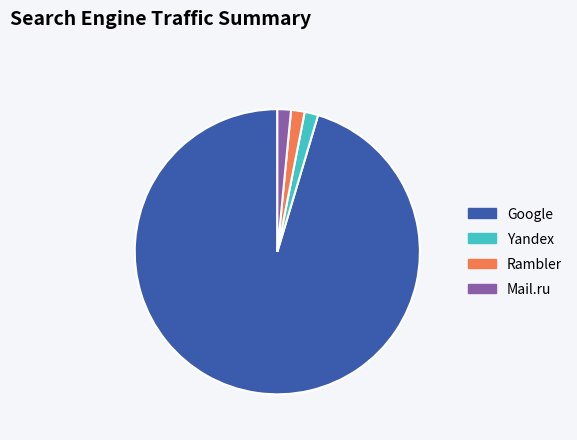

Which slice is the largest?

Google